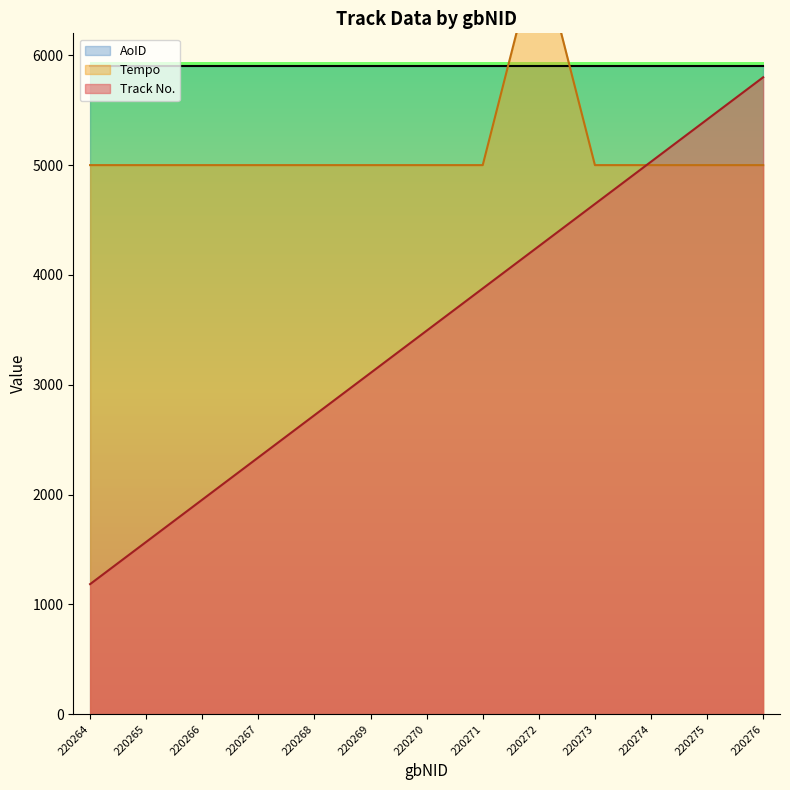

True or false: Track No. has a value of 7672.3 at 220276.

False